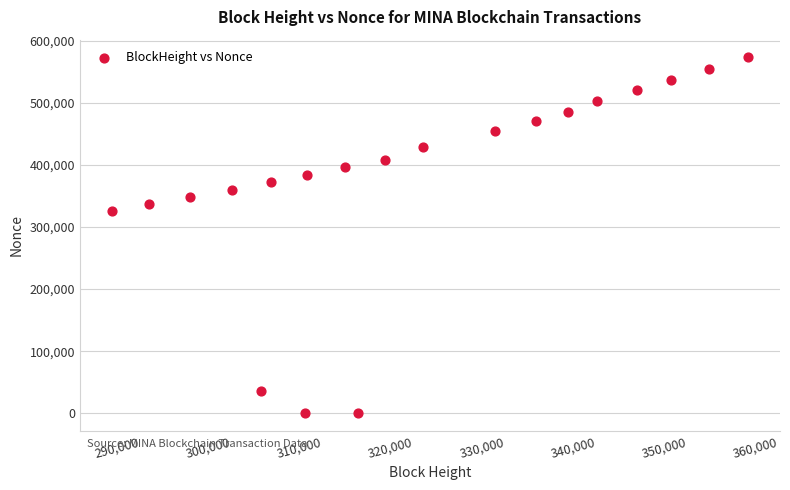

What is the range of X values (max minus min)?

69735